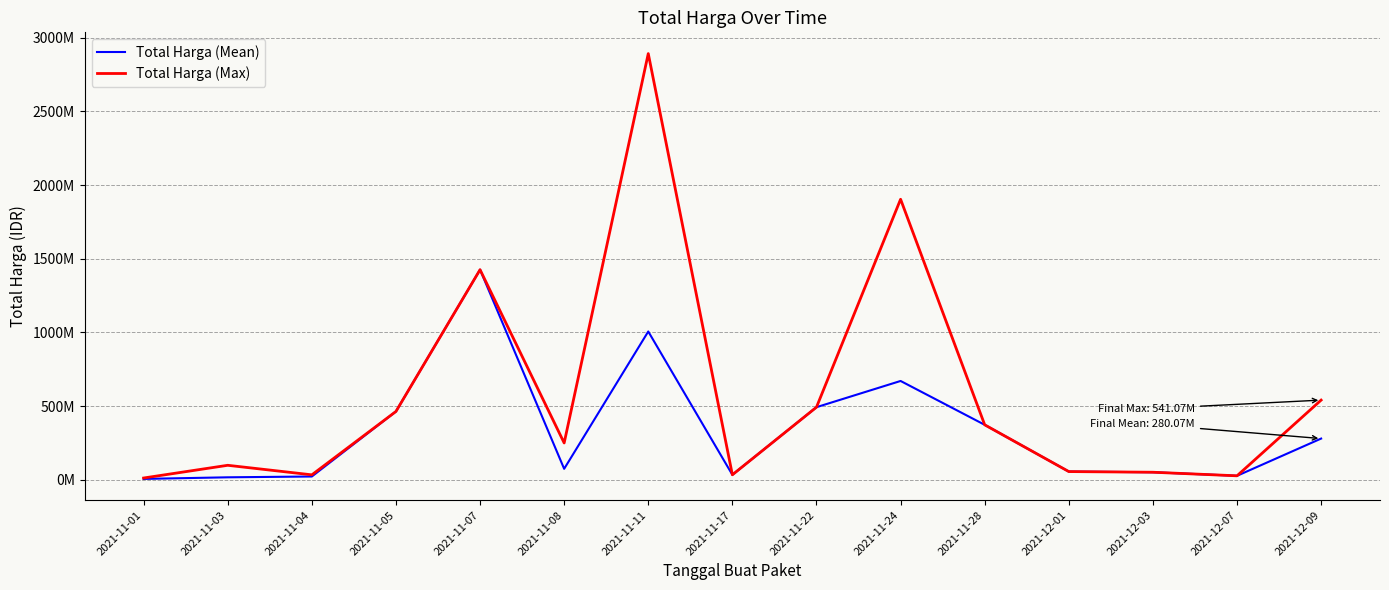

The value of Total Harga (Max) at 2021-11-07 is 1425867900.0. True or false?

True